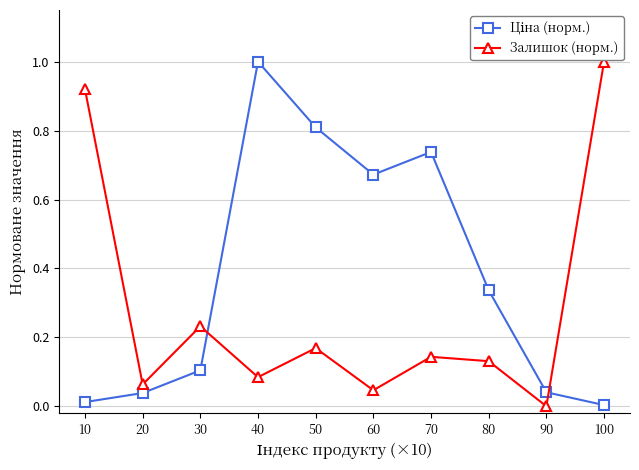

Which category has the lowest value in the Залишок (норм.) series?

90